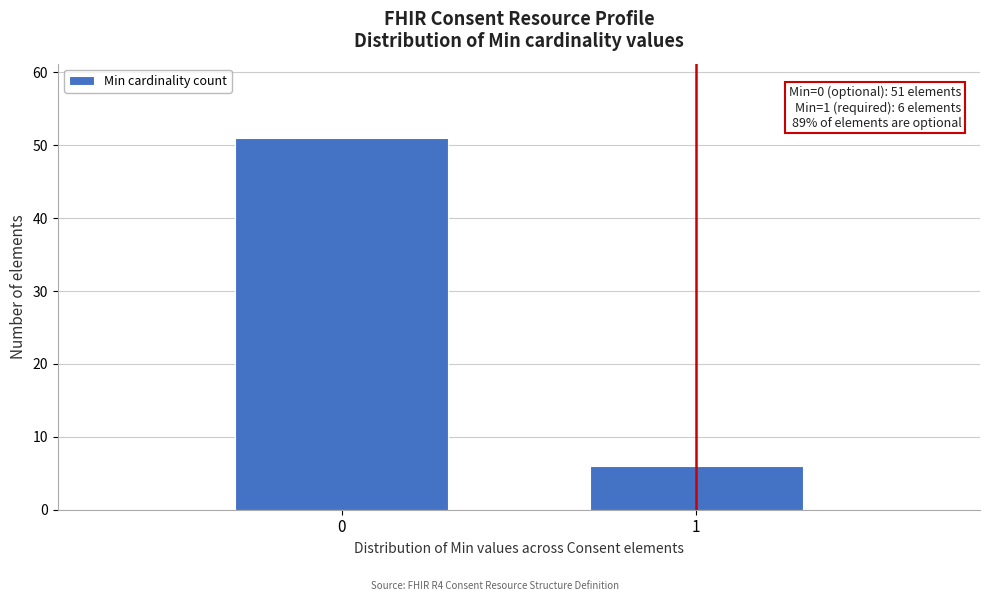

Reading right to left, extract all data points from this chart.

6	51